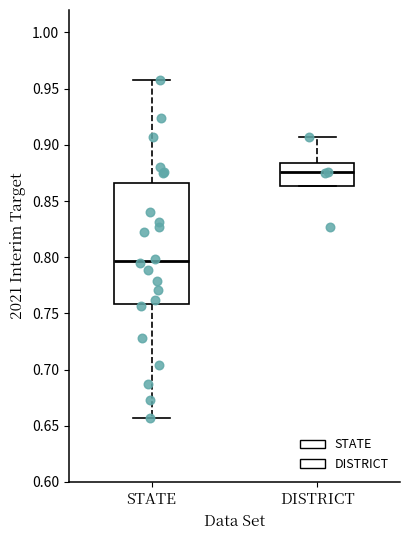

Where does the median line of the box for DISTRICT sit on the y-axis? The values are not printed on the chart, so give them approximately, as read against the axis.

0.875